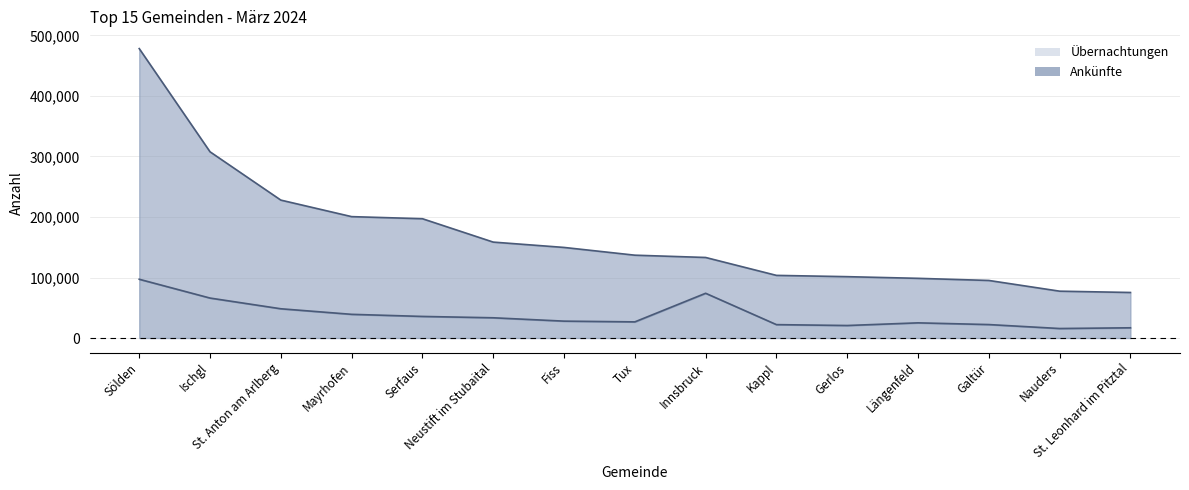

How many values in the Übernachtungen Linie series exceed 136919?

7